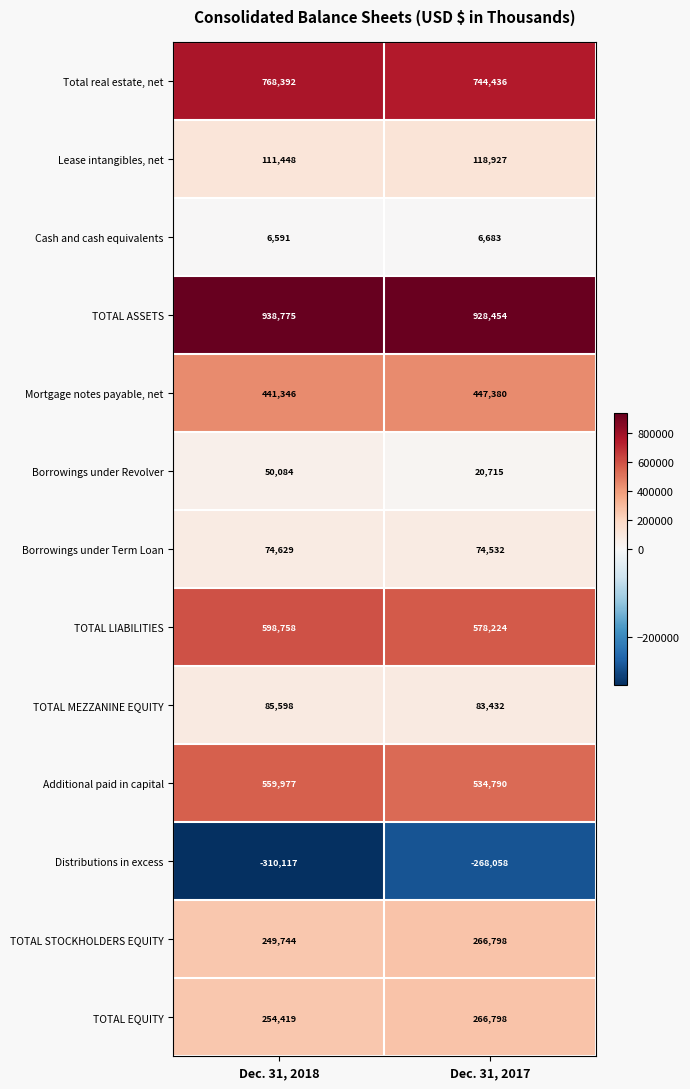

What is the total value across all series at Dec. 31, 2017?

3803111